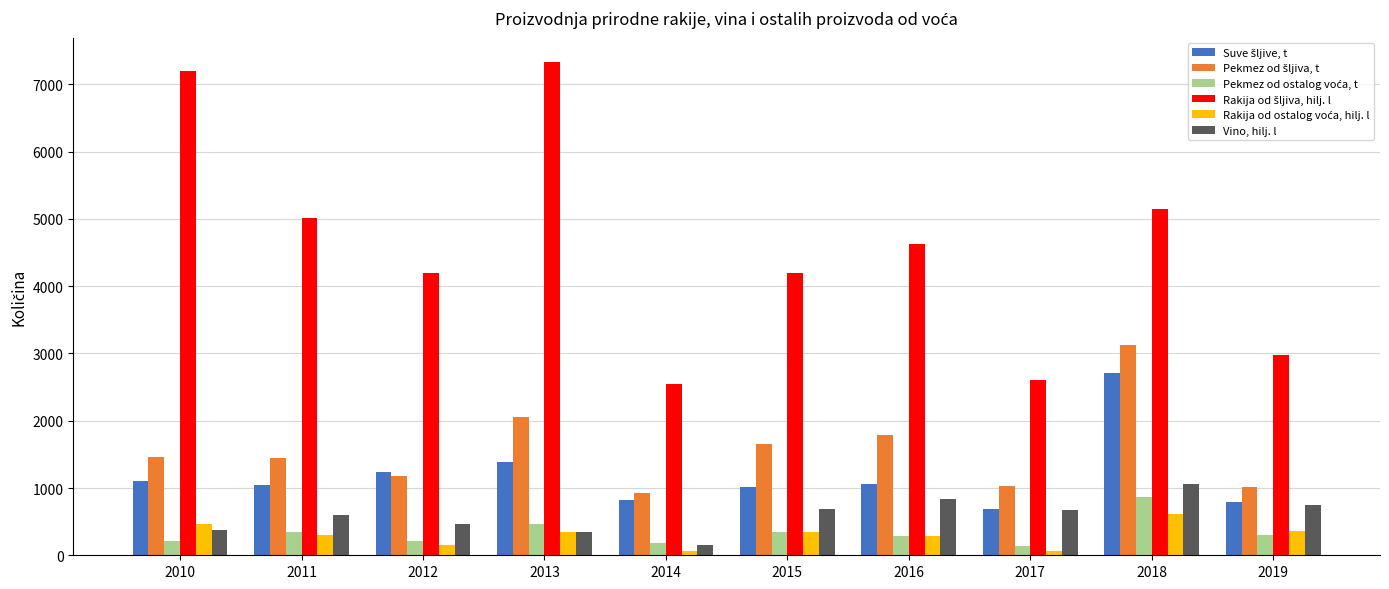

How many bars are there in total?

60